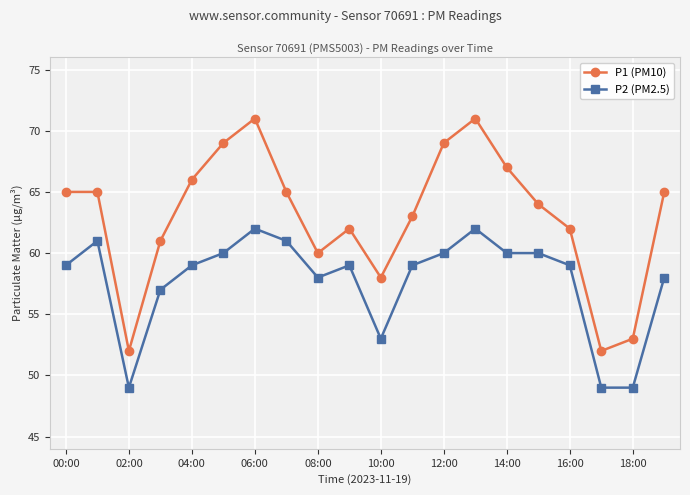

True or false: P2 (PM2.5) and P1 (PM10) intersect in this chart.

False